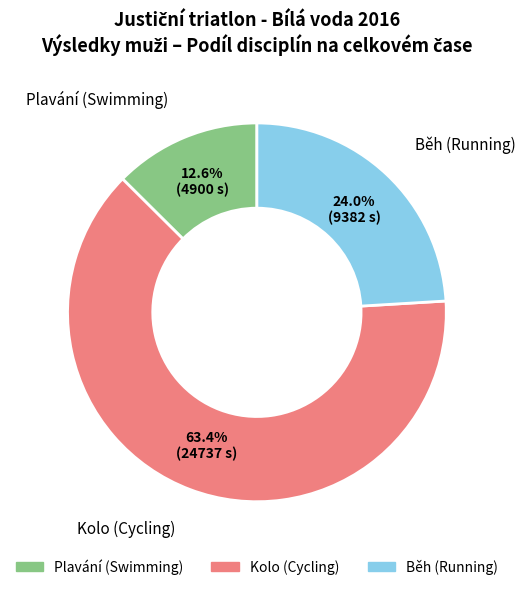

How much of the chart is everything except Běh (Running)?

76.0%